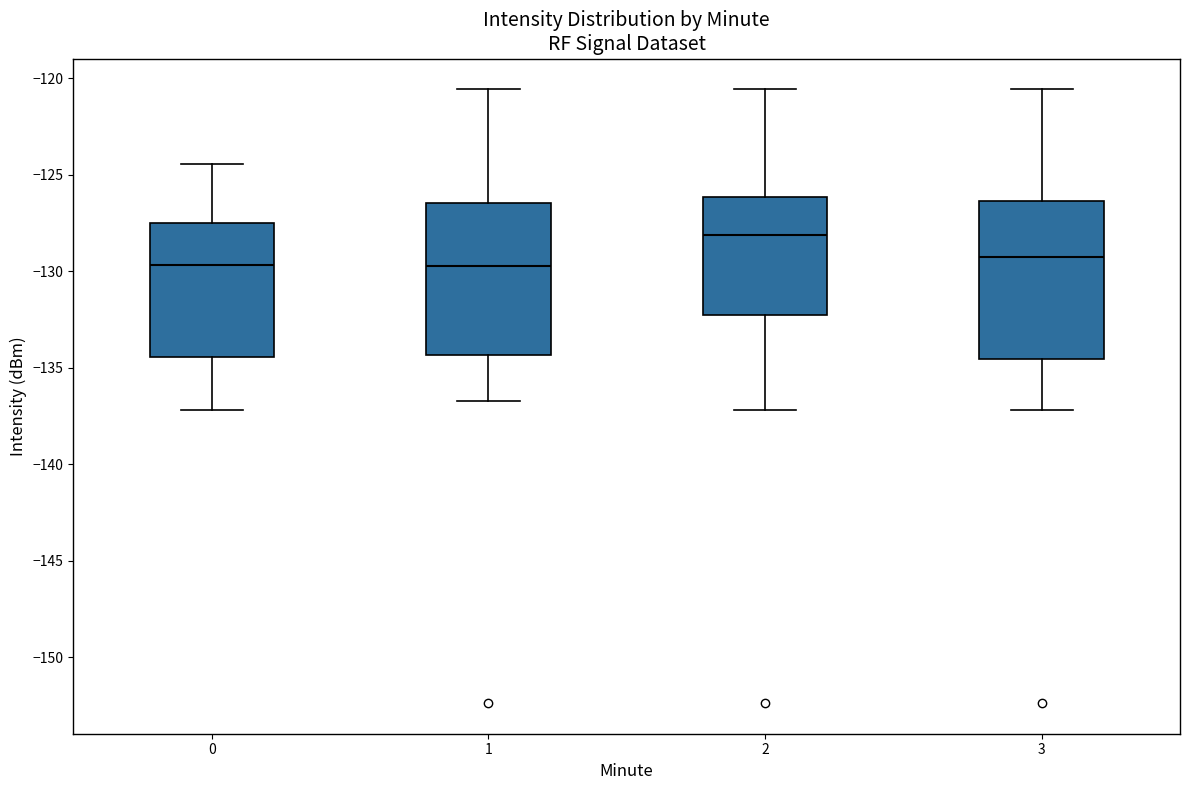

Reading left to right, transcribe this box plot: for each box, give where its median line is, the range the box spans, and where its two whiskers end, as read against the y-axis. The values are not printed on the chart, so give them approximately, as read against the axis.

0: median -129.5, box -134.5 to -127.5, whiskers -137.0 to -124.5
1: median -129.5, box -134.5 to -126.5, whiskers -136.5 to -120.5
2: median -128.0, box -132.5 to -126.0, whiskers -137.0 to -120.5
3: median -129.5, box -134.5 to -126.5, whiskers -137.0 to -120.5